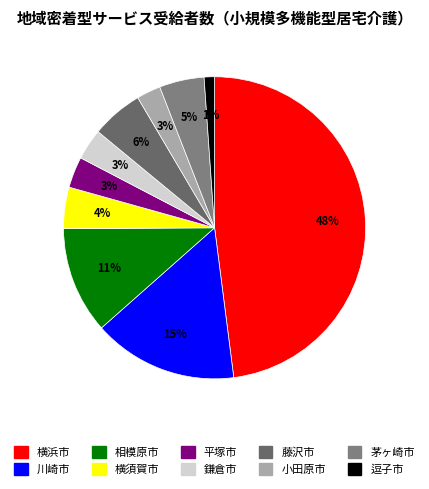

What is the smallest slice in the pie chart?

逗子市